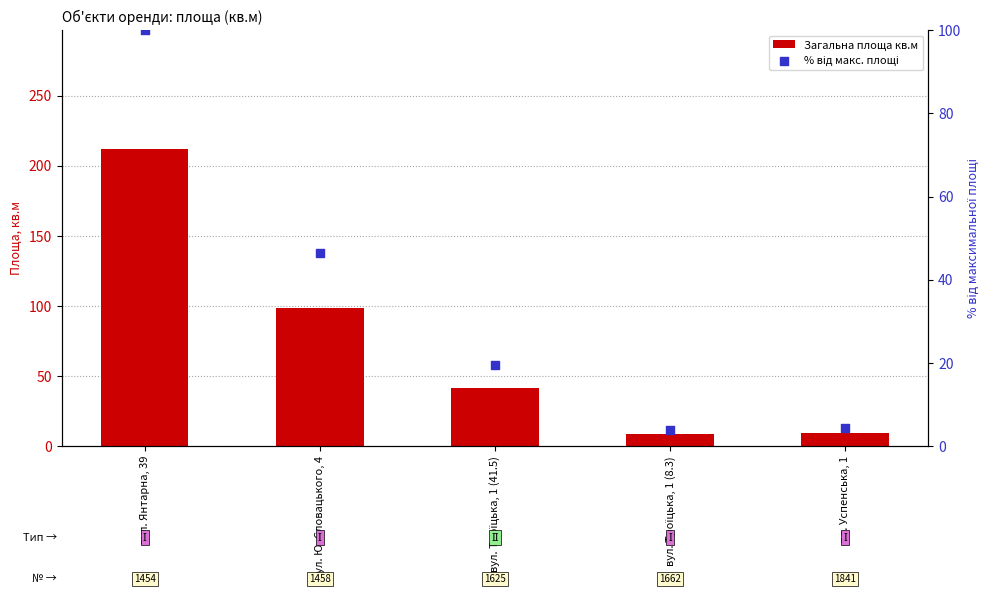

Which series has the largest total across all categories?

Загальна площа кв.м